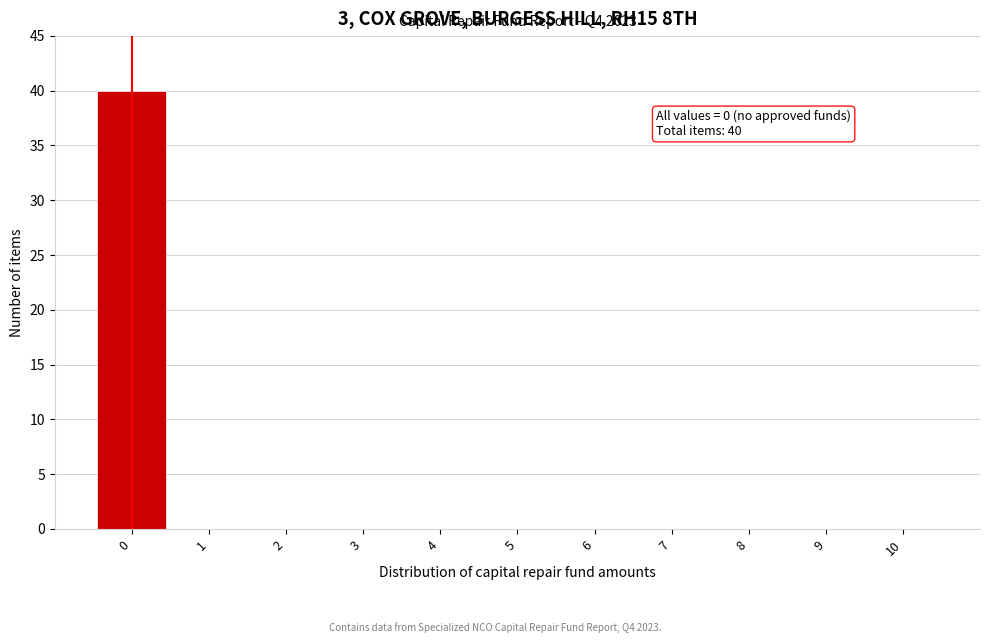

Over which range of the x-axis is the bar tallest?

-0.5 to 0.5